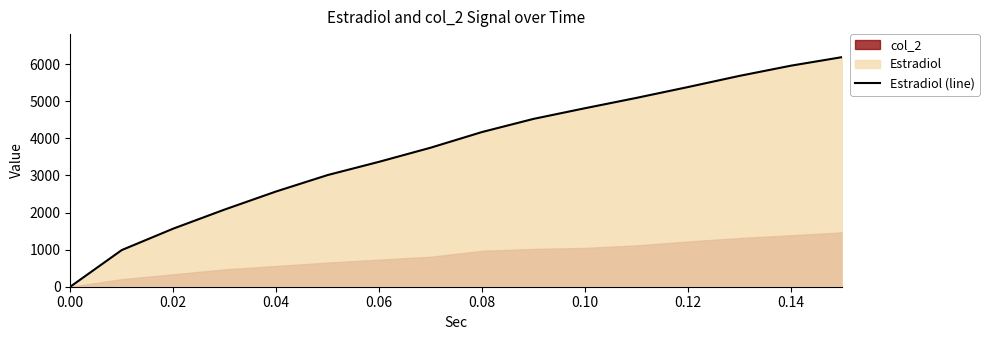

What is the maximum value for Estradiol (line)?

6190.0